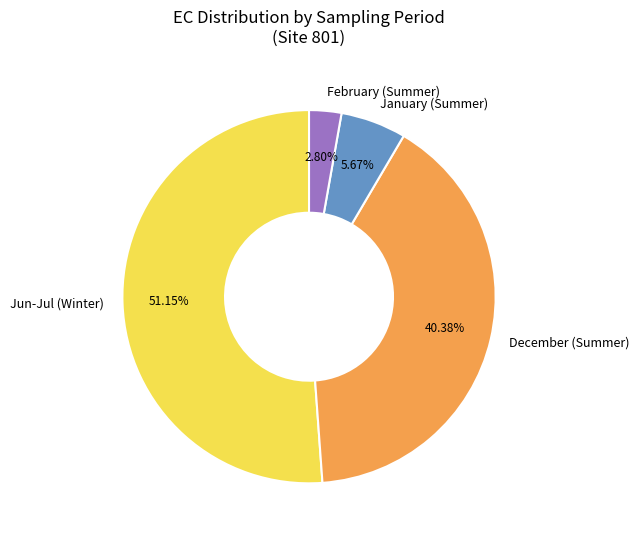

Which has a higher value, December (Summer) or January (Summer)?

December (Summer)